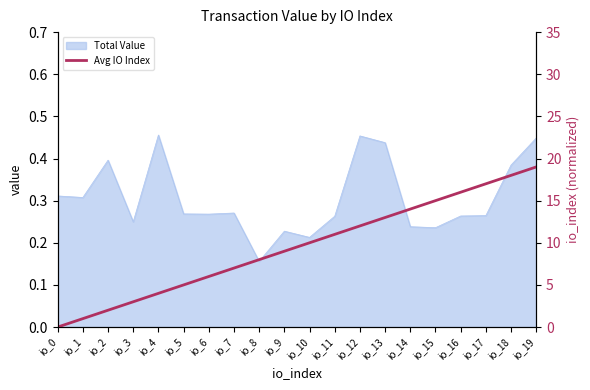

At which label is Total Value closest to 0?

io_8